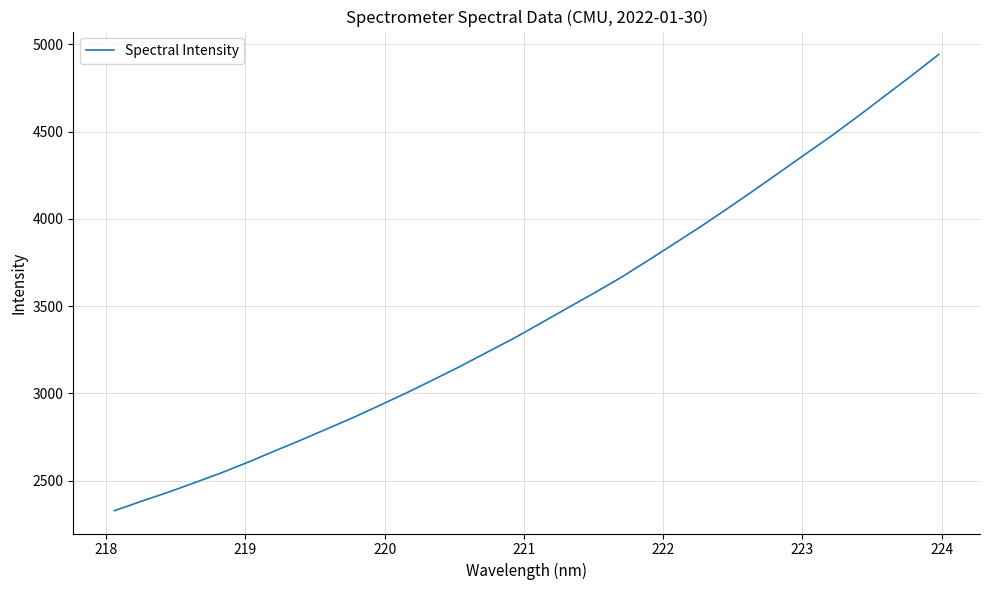

What is the sum of all values?

110654.4